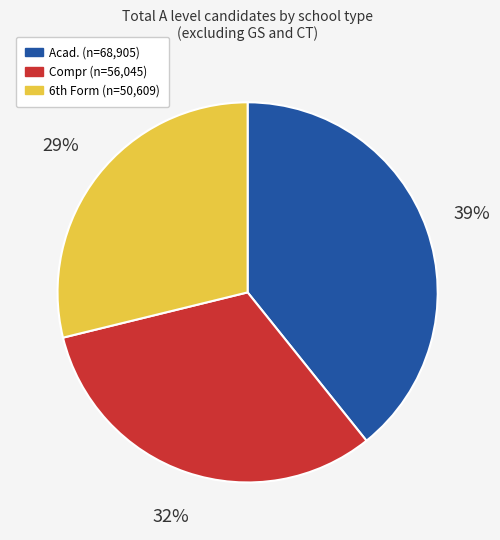

Is there a majority slice in this chart?

No